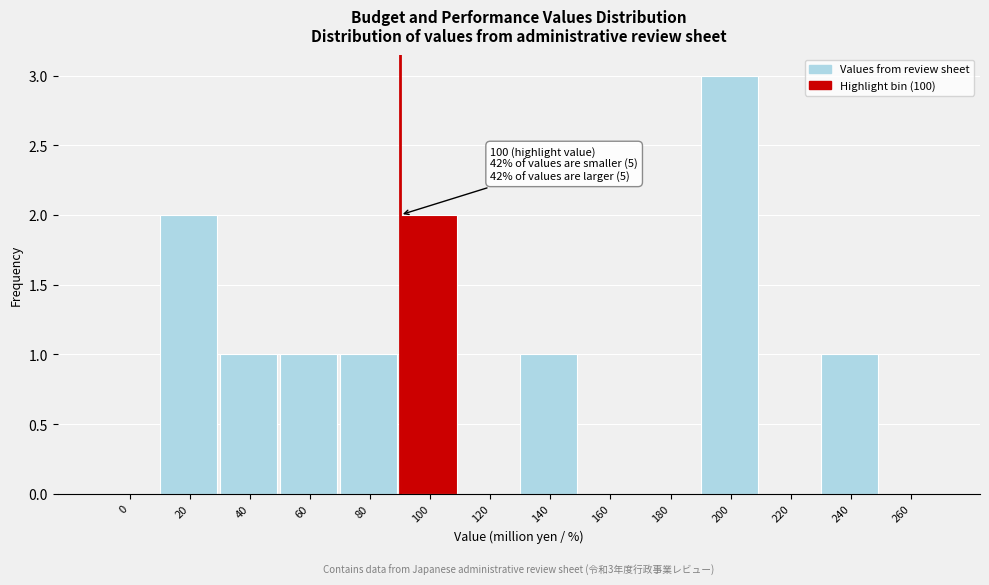

Reading left to right, transcribe all the data shown in this chart.

0=0	20=2	40=1	60=1	80=1	100=2	120=0	140=1	160=0	180=0	200=3	220=0	240=1	260=0